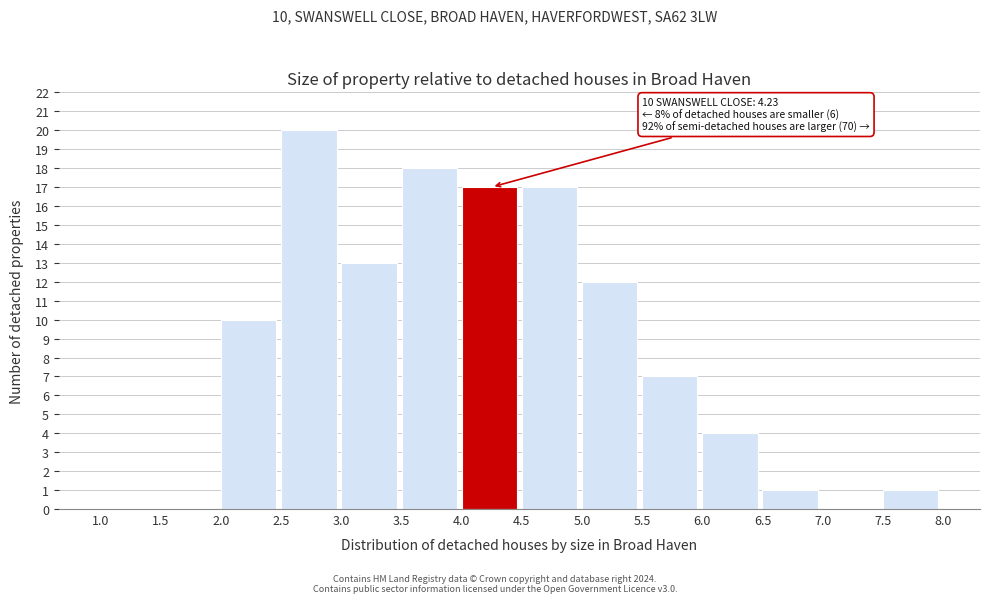

Over which range of the x-axis is the bar tallest?

2.5 to 3.0